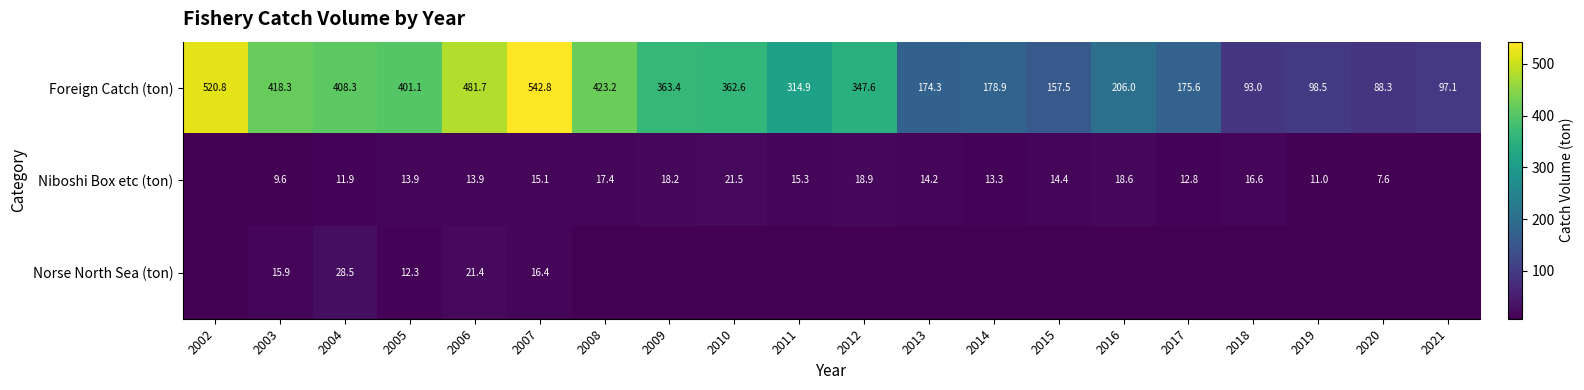

What is the difference between the highest and lowest values at 2005?

388.8